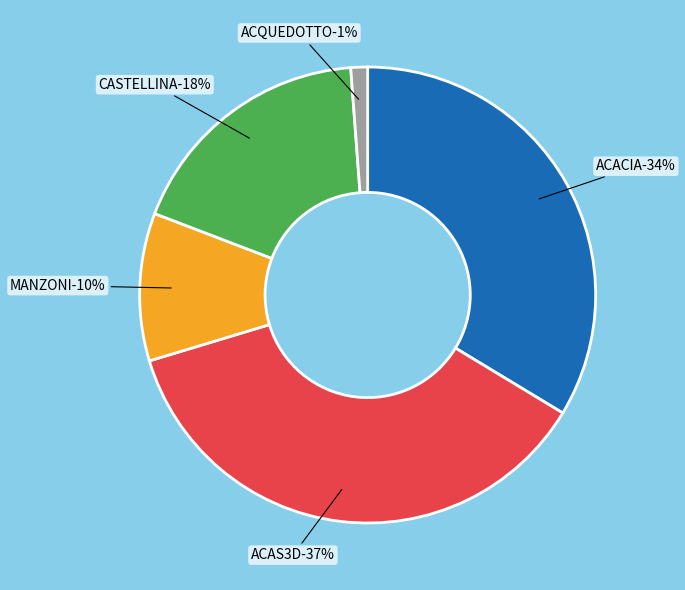

Does ACQUEDOTTO DEL FIORA SPA account for over 50% of the chart?

No